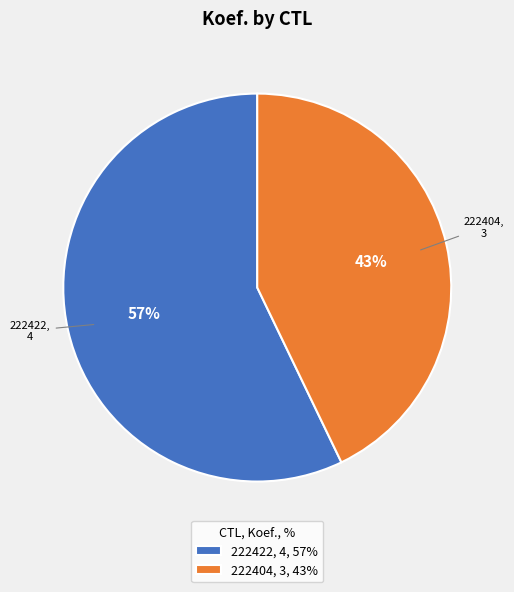

Is there a majority slice in this chart?

Yes